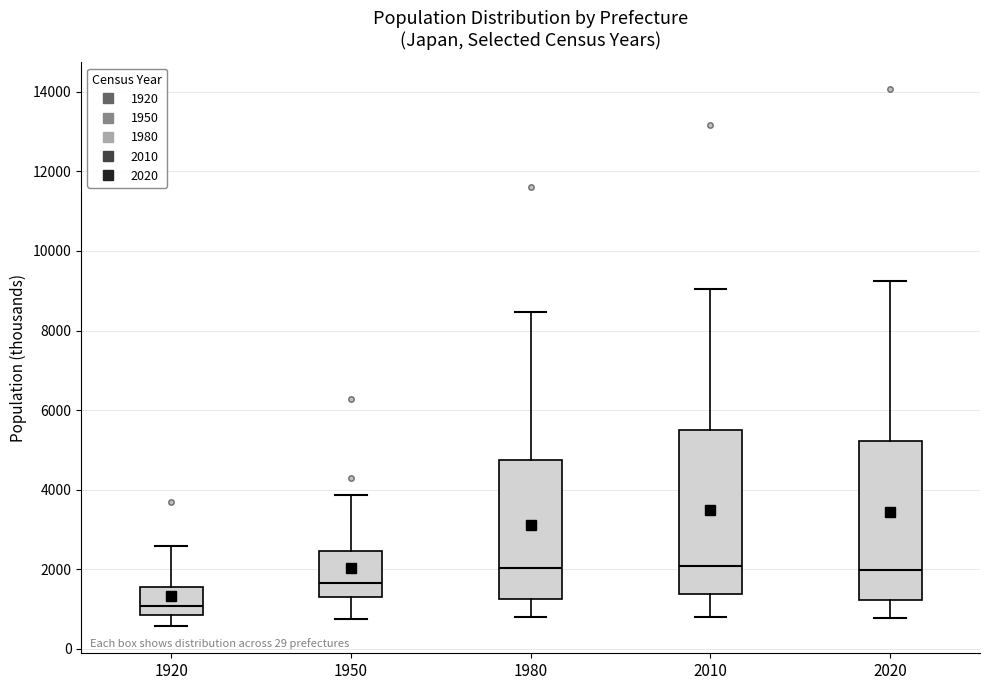

Reading left to right, read every box against the y-axis: the position of its median line, the range the box covers, and the ends of its whiskers. The values are not printed on the chart, so give them approximately, as read against the axis.

1920: median 1000, box 800 to 1600, whiskers 600 to 2600
1950: median 1600, box 1400 to 2400, whiskers 800 to 3800
1980: median 2000, box 1200 to 4800, whiskers 800 to 8400
2010: median 2000, box 1400 to 5600, whiskers 800 to 9000
2020: median 2000, box 1200 to 5200, whiskers 800 to 9200